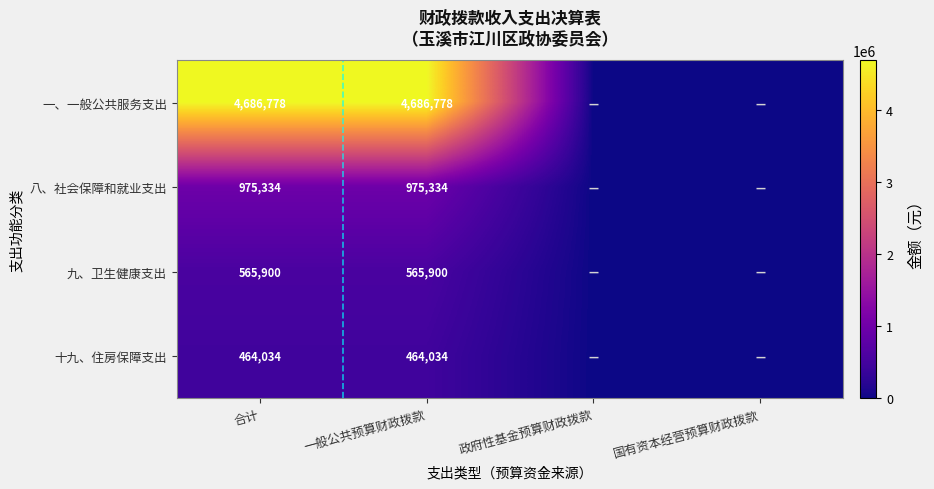

True or false: 八、社会保障和就业支出 has a value of 657745 at 一般公共预算财政拨款.

False